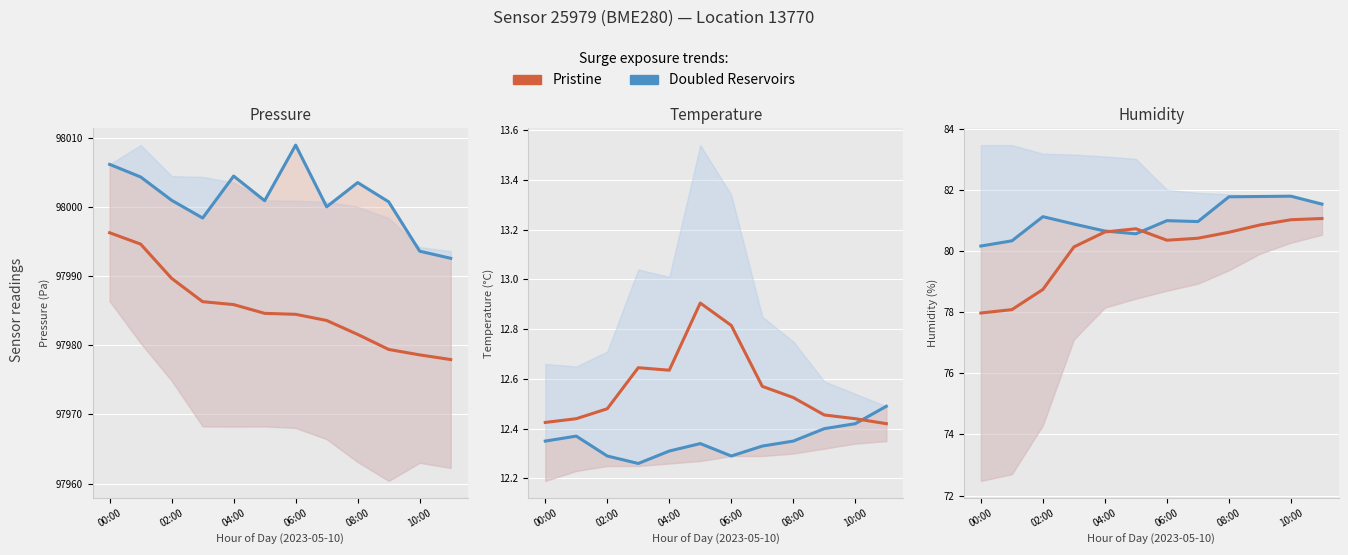

True or false: Doubled Reservoirs has a value of 80.9 at 06:00.

True